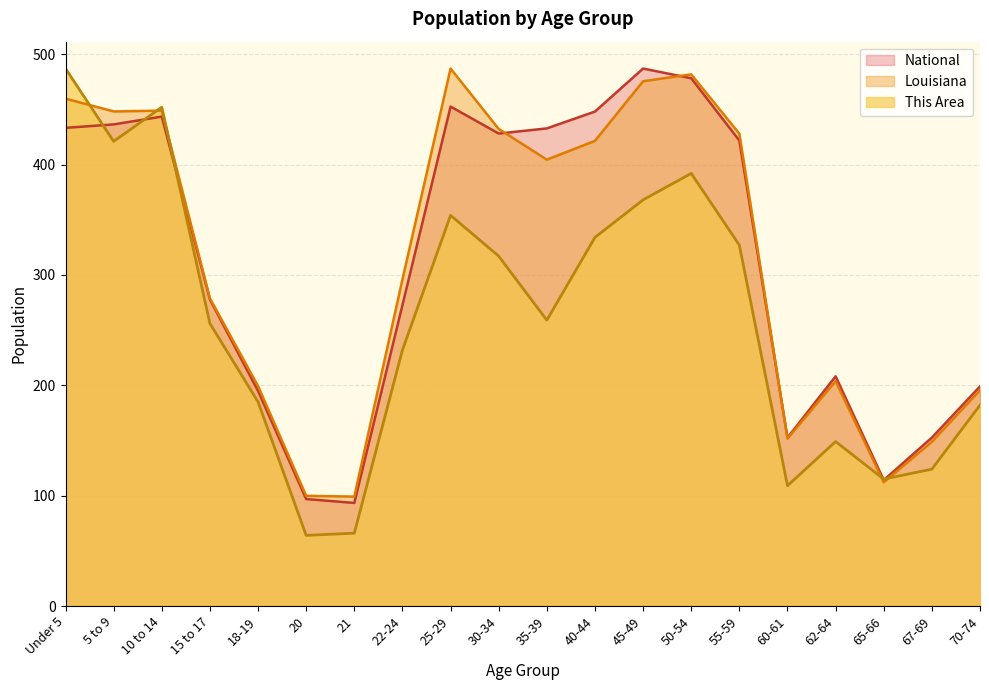

What are all the series names shown in the legend?

National, Louisiana, This Area